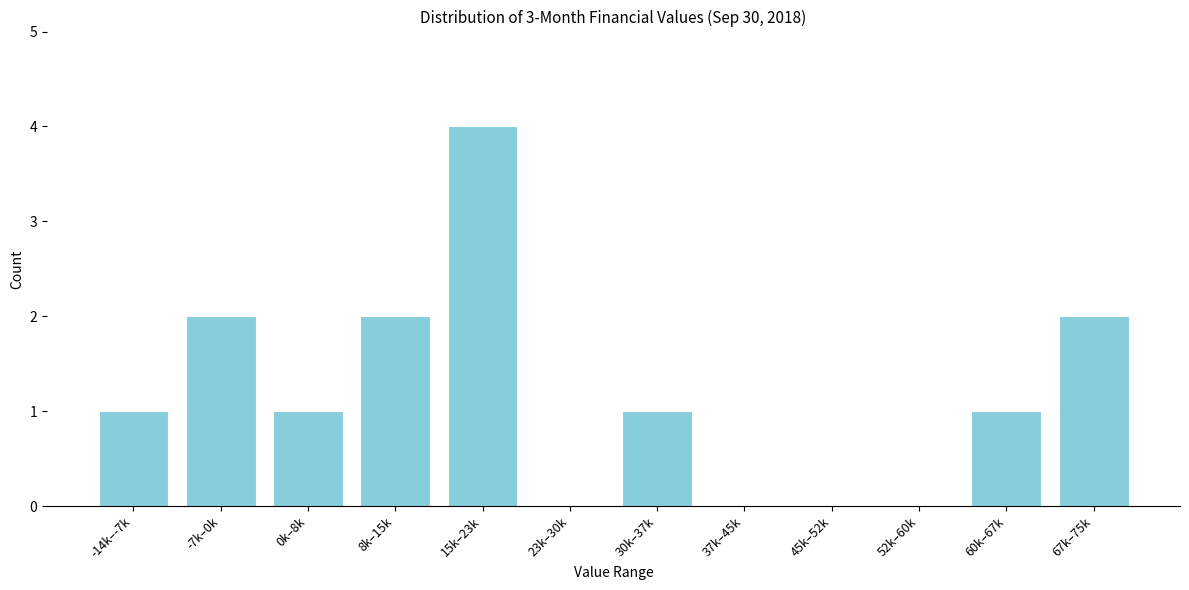

Reading left to right, what are all the values shown in this chart?

-14k–-7k=1	-7k–0k=2	0k–8k=1	8k–15k=2	15k–23k=4	23k–30k=0	30k–37k=1	37k–45k=0	45k–52k=0	52k–60k=0	60k–67k=1	67k–75k=2